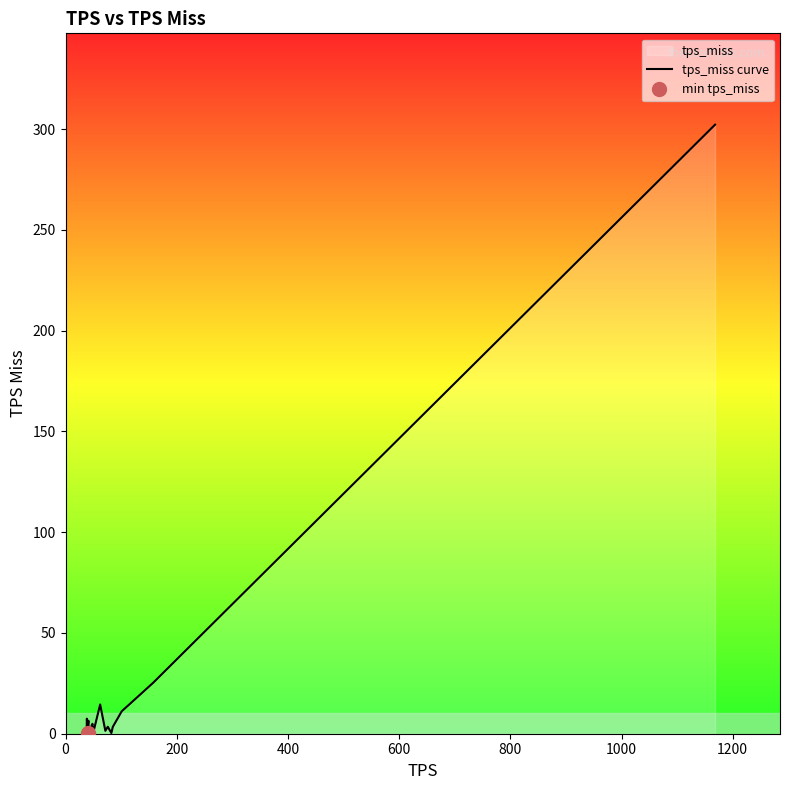

Does the chart display data point markers on the line(s)?

No